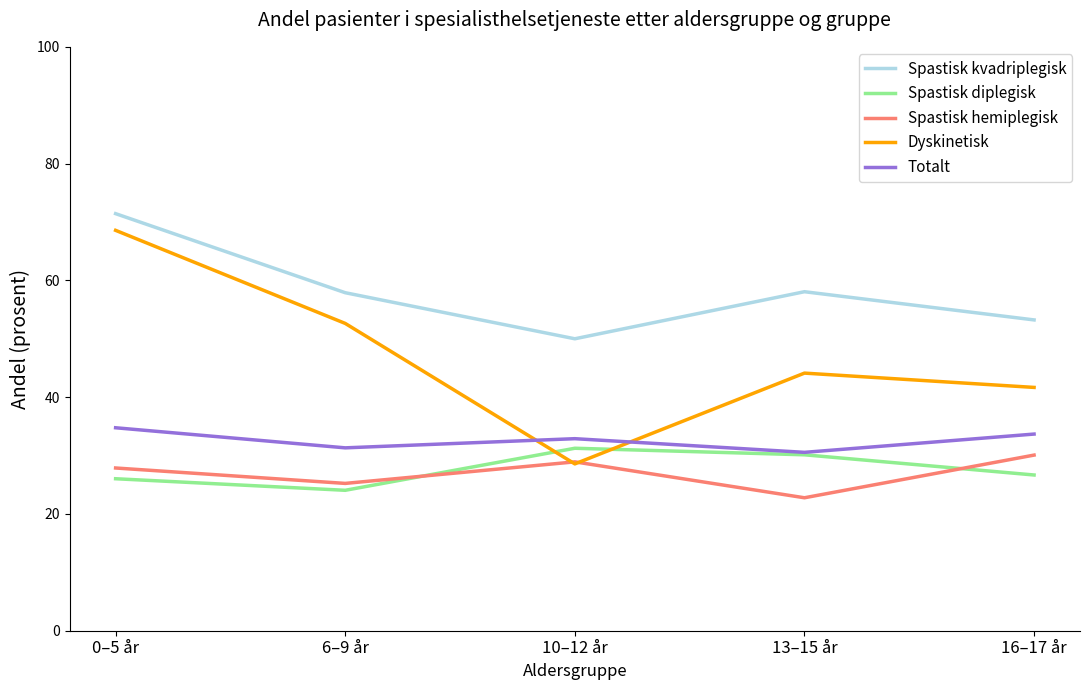

At which category does Dyskinetisk reach its first local valley?

10–12 år